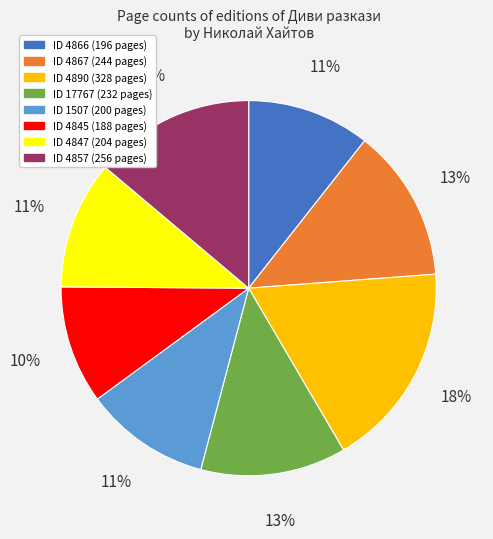

To the nearest percent, what percentage of the pie is ID 4847 (204 pages)?

11%